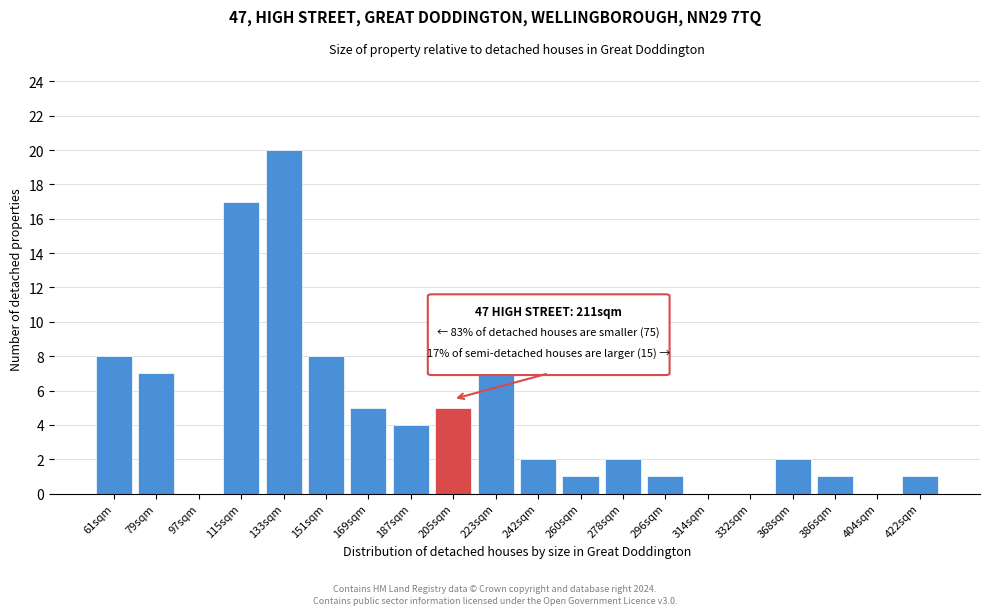

Reading left to right, extract all data points from this chart.

61sqm=8	79sqm=7	97sqm=0	115sqm=17	133sqm=20	151sqm=8	169sqm=5	187sqm=4	205sqm=5	223sqm=7	242sqm=2	260sqm=1	278sqm=2	296sqm=1	314sqm=0	332sqm=0	368sqm=2	386sqm=1	404sqm=0	422sqm=1